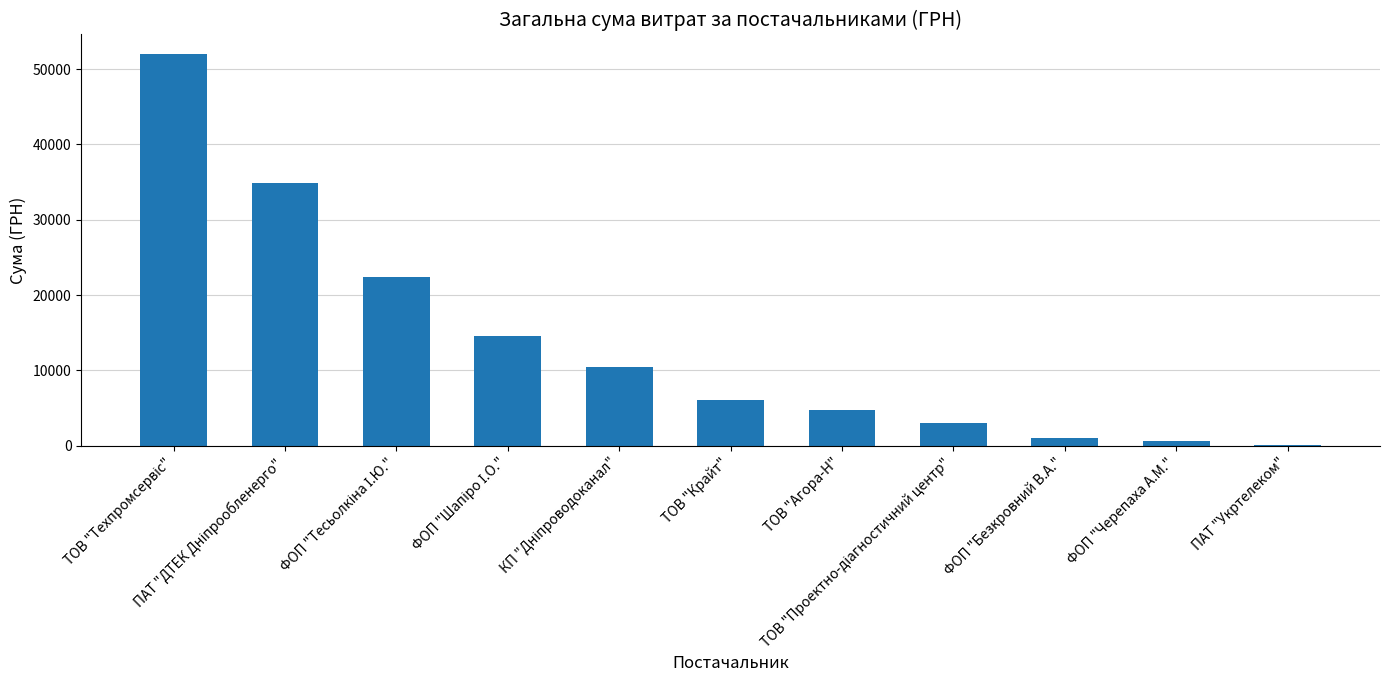

Are the bars grouped side by side (vs. stacked)?

No